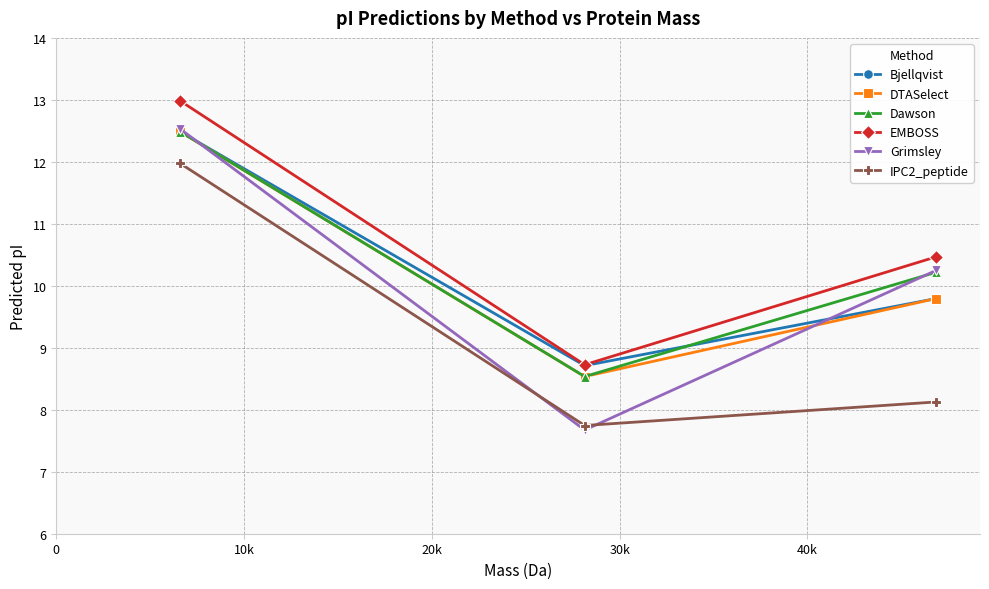

What is the value of the EMBOSS point at the 1st from the left?

13.0